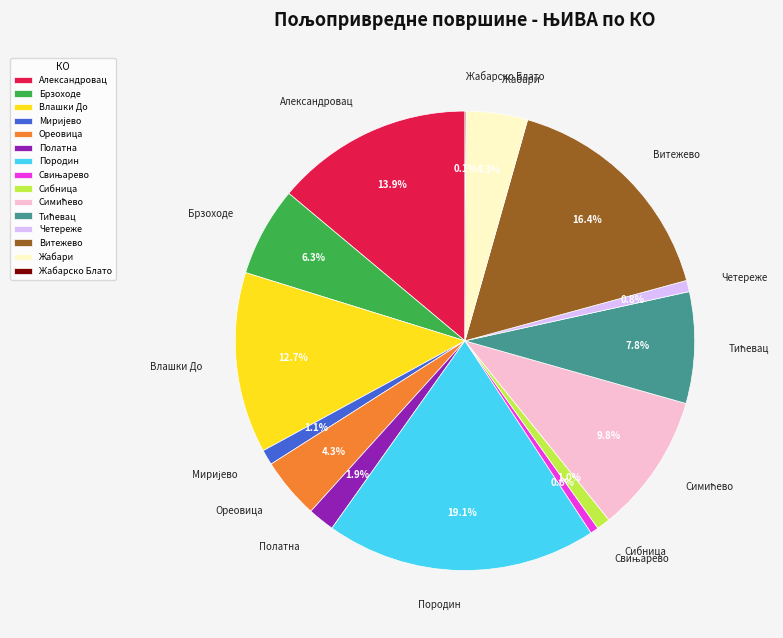

Is there any slice that represents more than half of the pie?

No